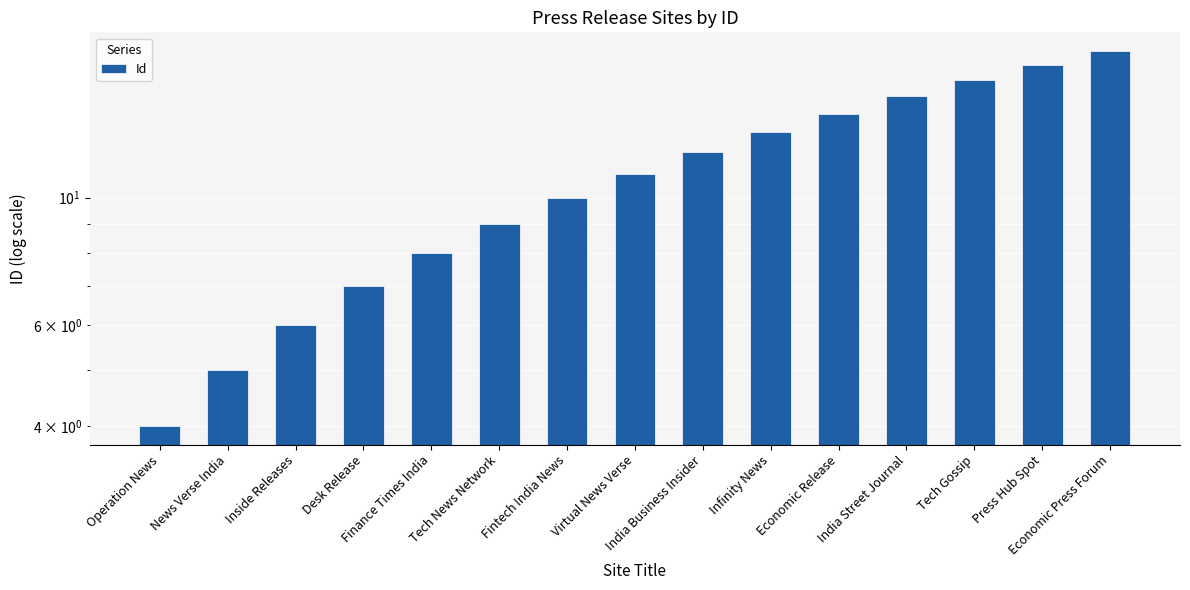

What is the difference between the values at Tech Gossip and Tech News Network?

7